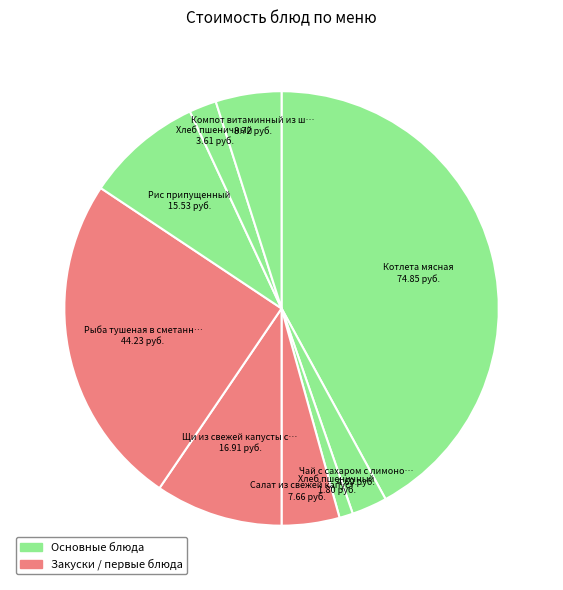

Rank the categories by value from highest to lowest.

Котлета мясная / Макароны с сыром, Рыба тушеная в сметанном соусе, Щи из свежей капусты с картофелем, Рис припущенный, Компот витаминный из шиповника, Салат из свежей капусты с чесноком, Чай с сахаром с лимоном, Хлеб пшеничный (обед), Хлеб пшеничный (завтрак)